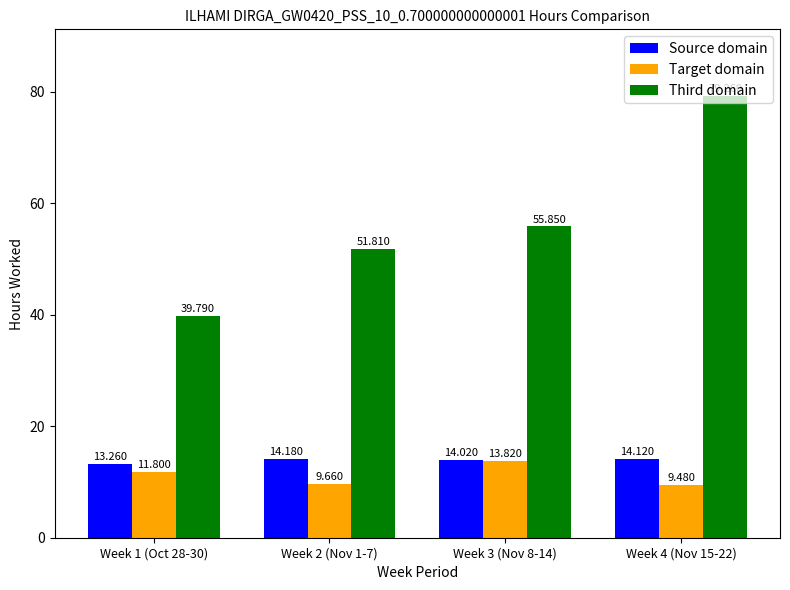

What is the difference between the second highest and minimum values in the Third domain series?

16.1